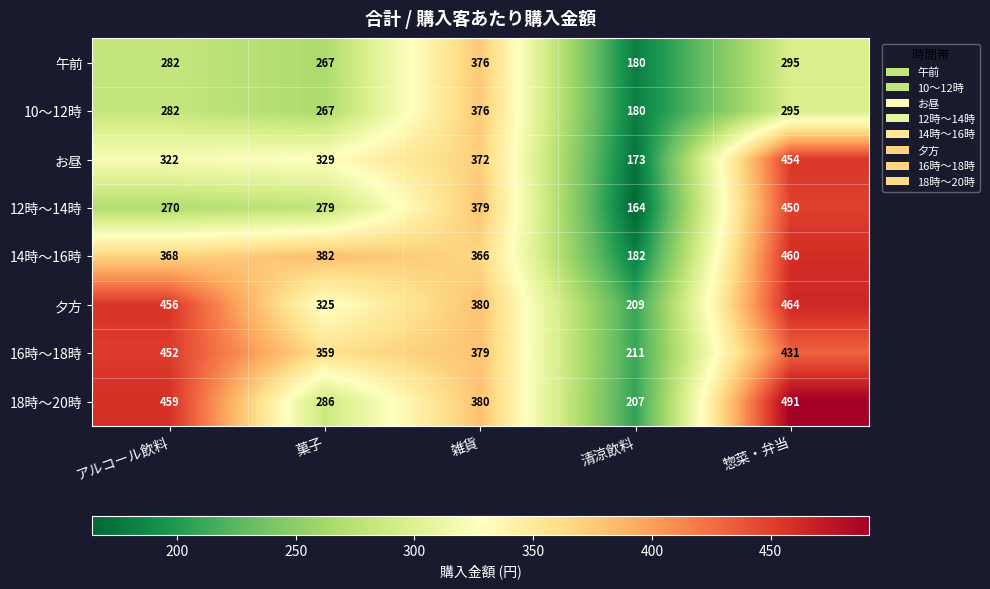

Which series has the largest range (max minus min)?

12時～14時